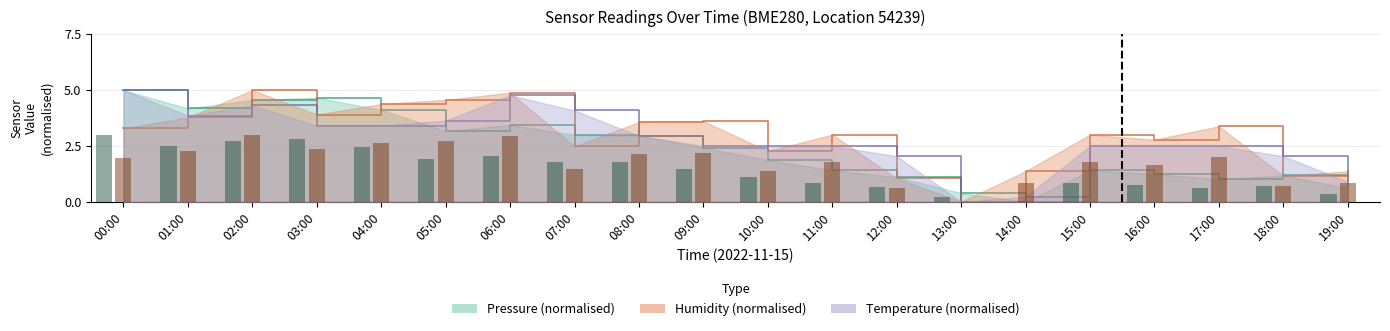

At which label does humidity first exceed 1?

00:00